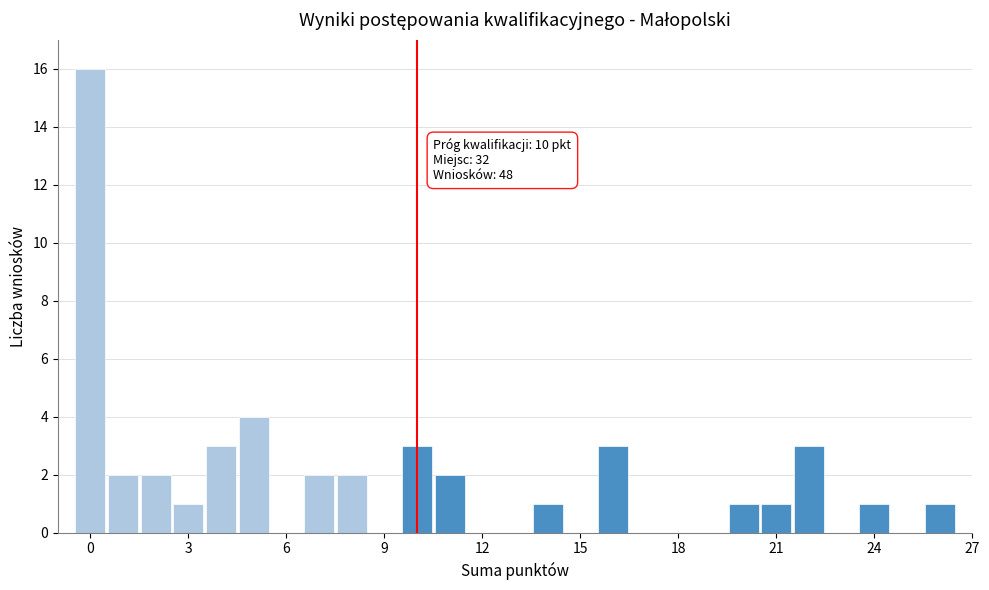

Read against the x-axis, roughly where is the centre of the tallest bar?

0.0